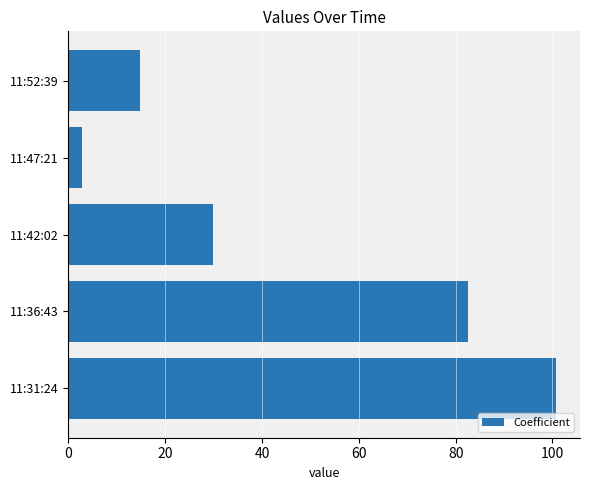

Rank the categories by value from highest to lowest.

11:31:24, 11:36:43, 11:42:02, 11:52:39, 11:47:21